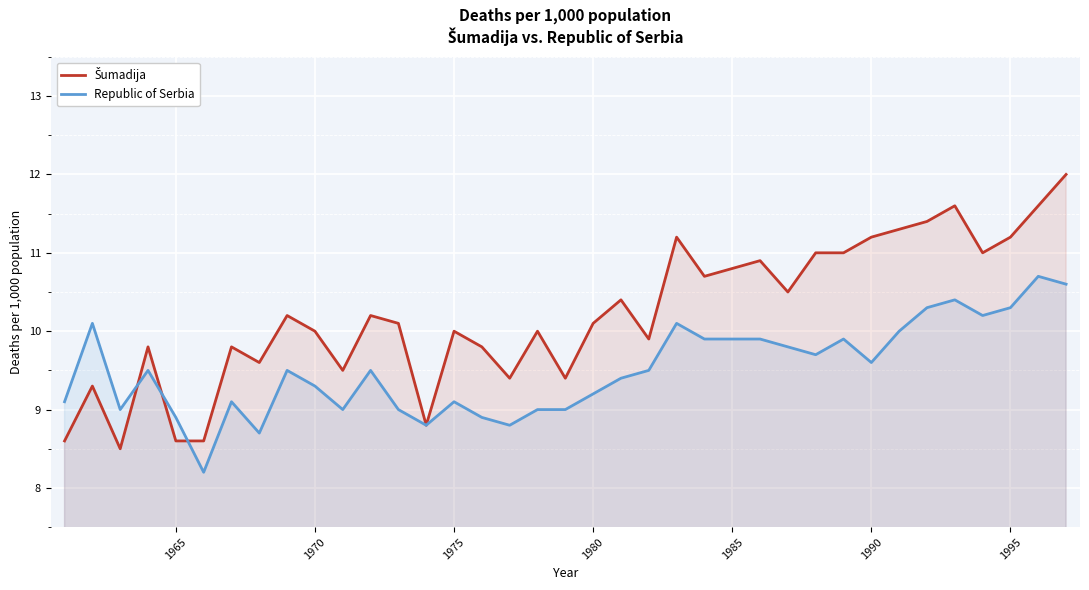

What is the minimum value shown in the chart?

8.2